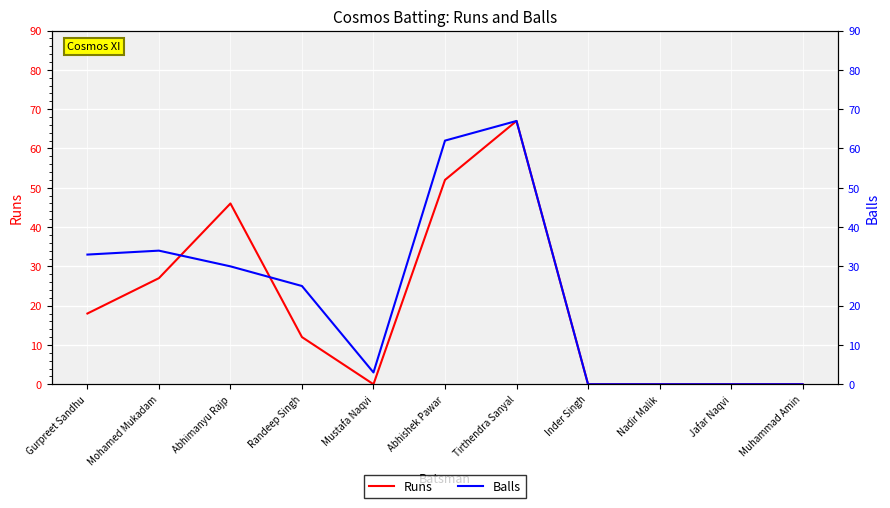

What is the difference between the maximum and minimum values in the Balls series?

67